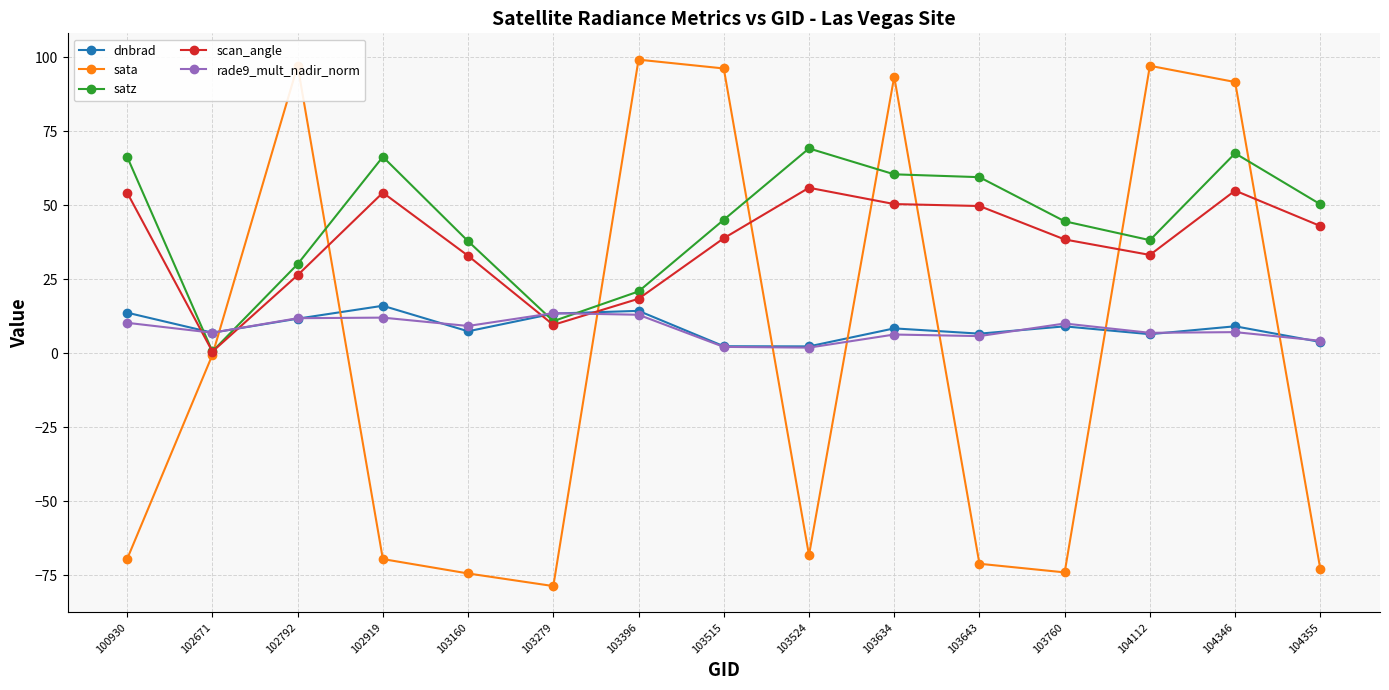

What are all the series names shown in the legend?

dnbrad, sata, satz, scan_angle, rade9_mult_nadir_norm